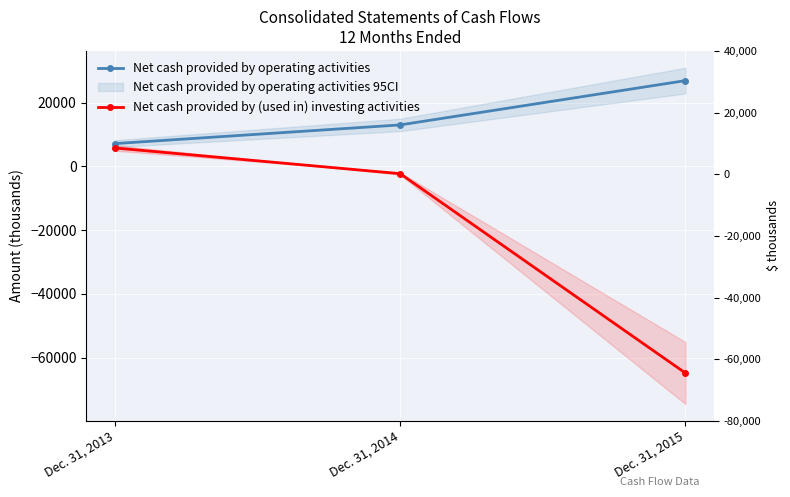

List the series in order of their overall mean, lowest first.

Net cash provided by (used in) investing activities, Net cash provided by operating activities